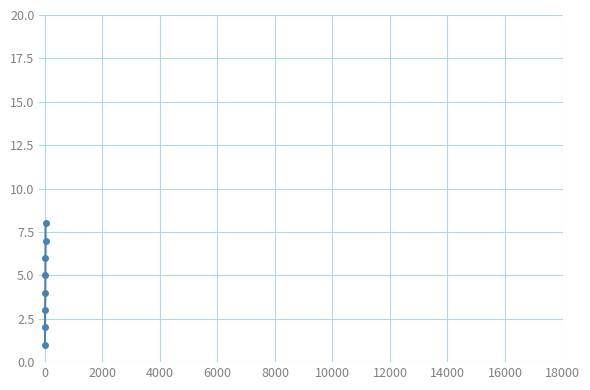

What is the maximum value shown in the chart?

8